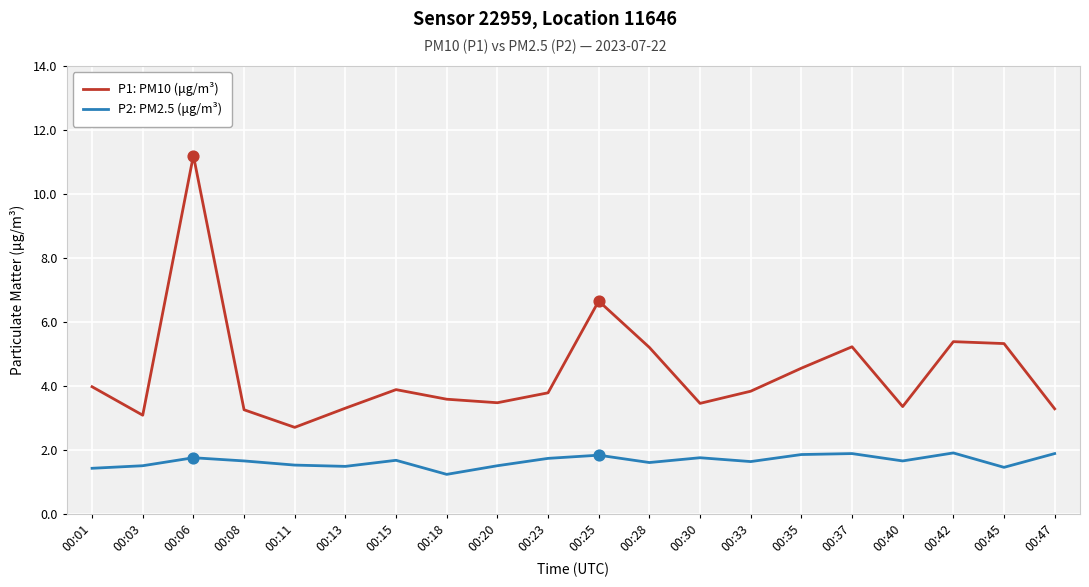

What is the difference between the highest and lowest values at 00:11?

1.2